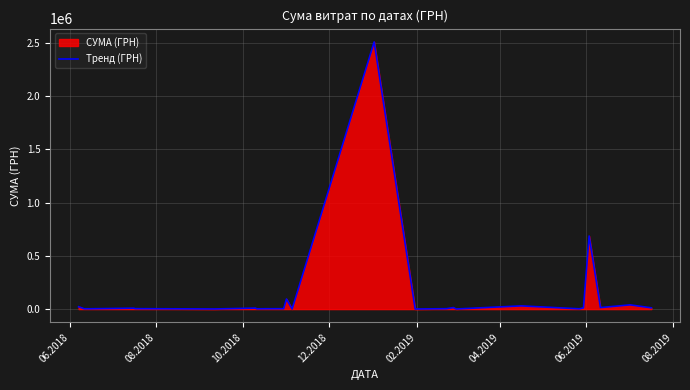

What is the maximum value shown in the chart?

2509498.7